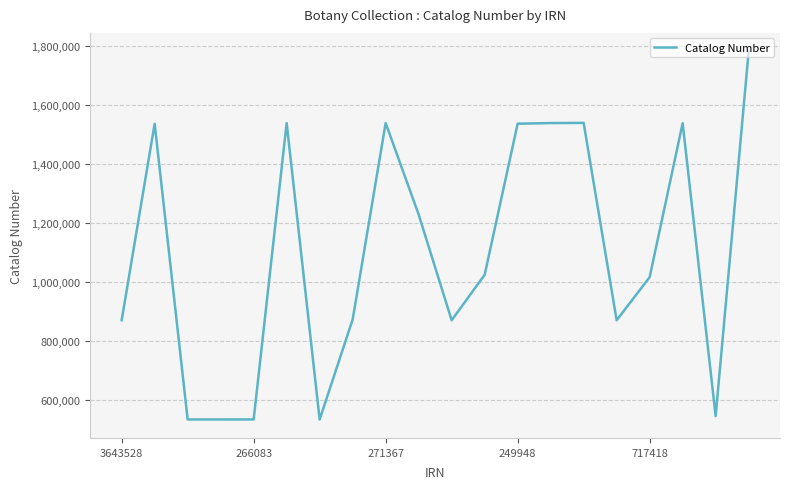

What is the difference between the maximum and minimum values?

1250482